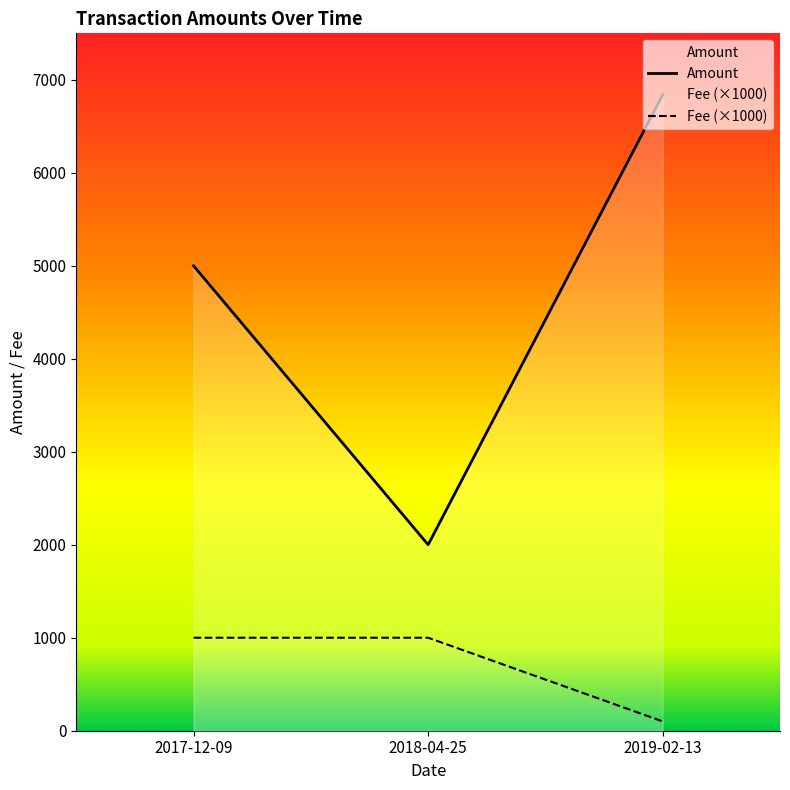

How many Amount values are between 2000 and 6840?

3